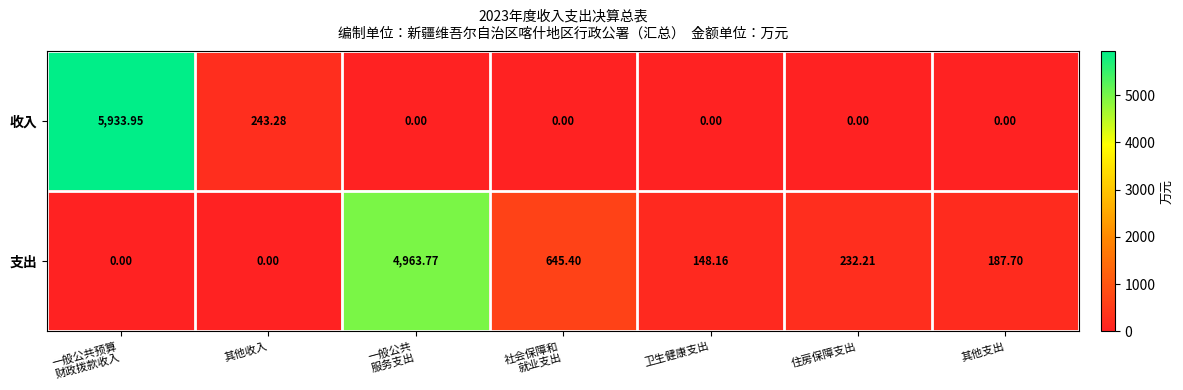

Which series has the widest spread of values?

收入